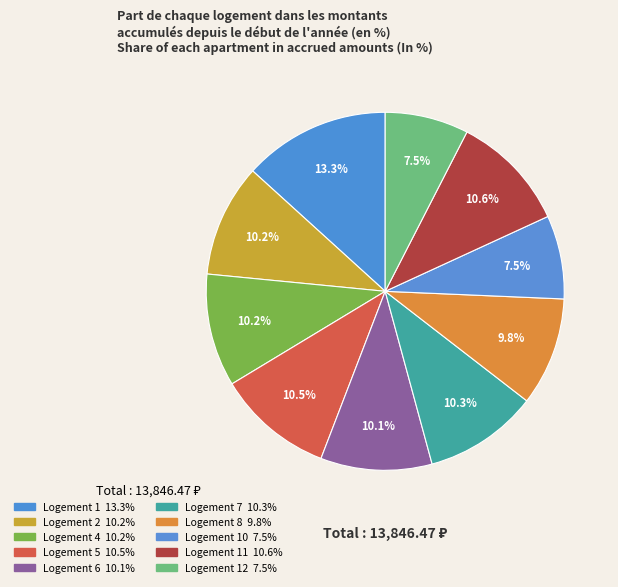

What is the largest slice in the pie chart?

1